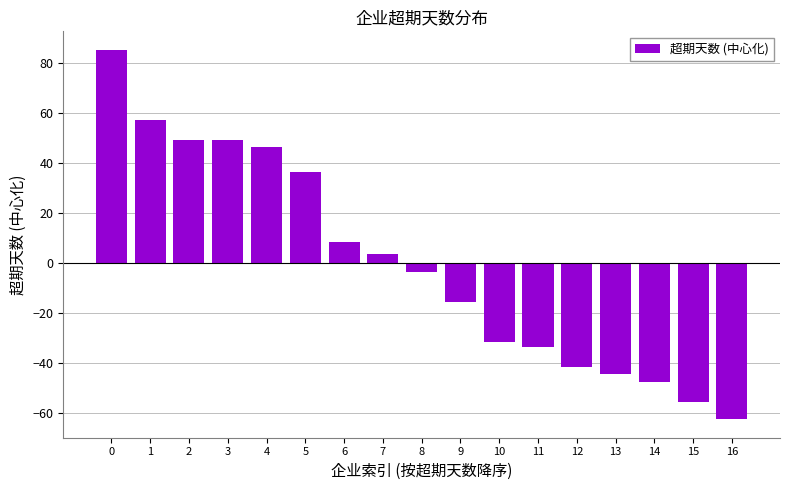

What is the sum of the values at 8 and 14?

-51.2